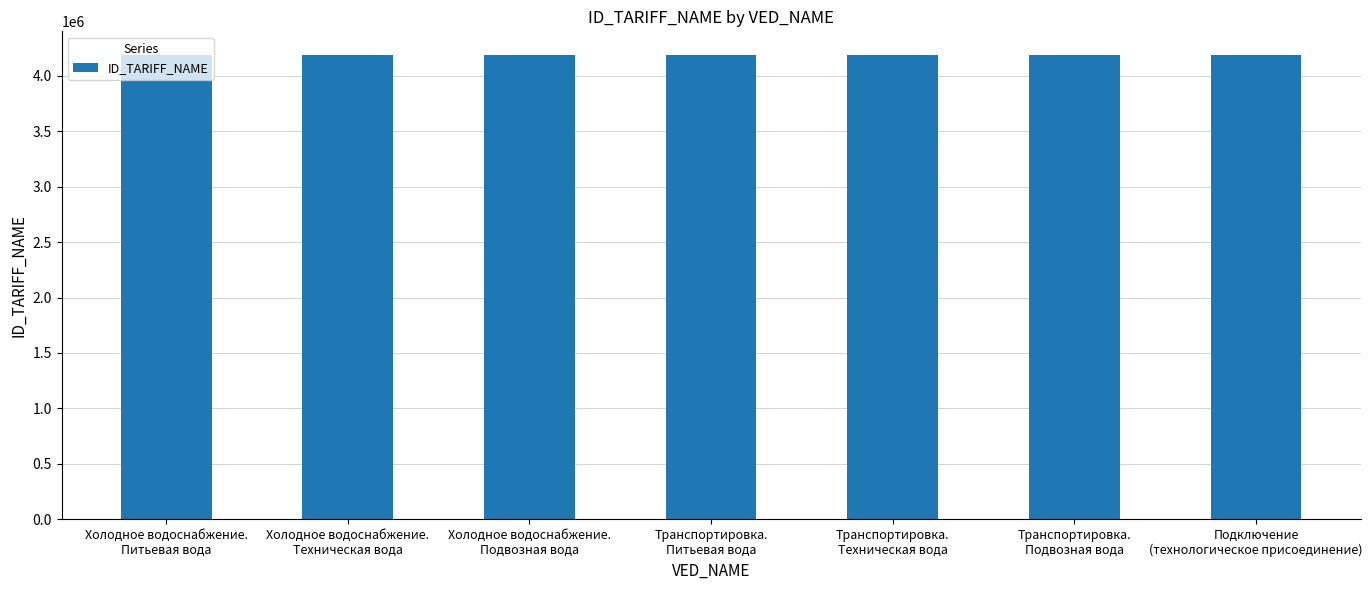

What is the value of the 4th bar from the left?

4189674